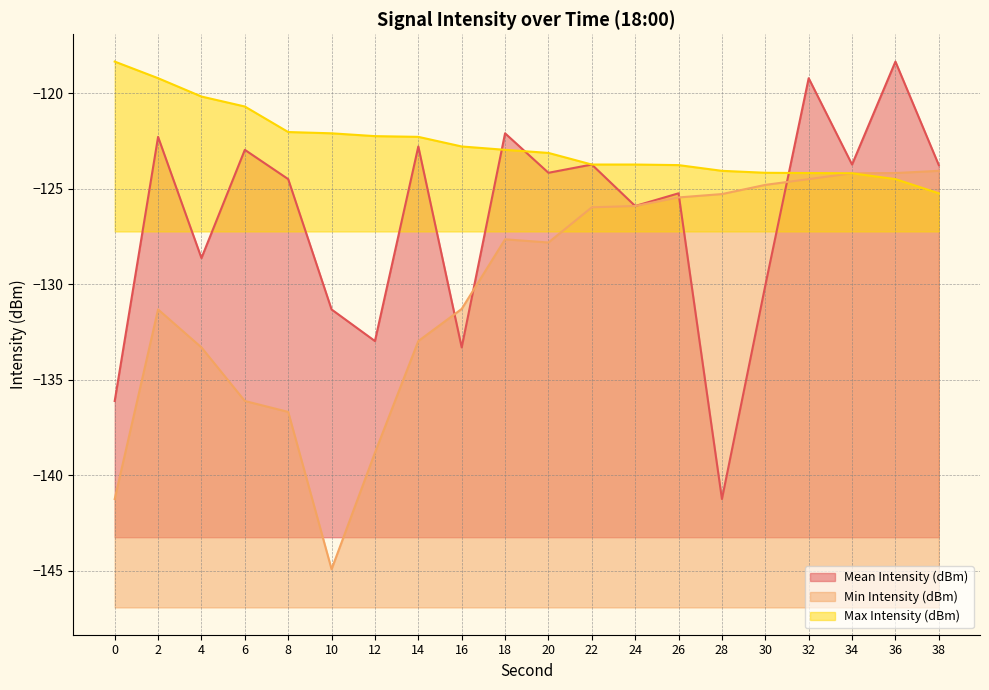

Which category has the highest value across all series?

36